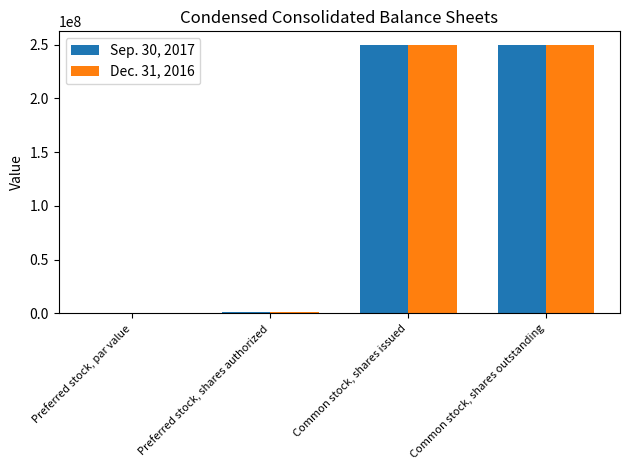

Are the bars grouped side by side (vs. stacked)?

Yes